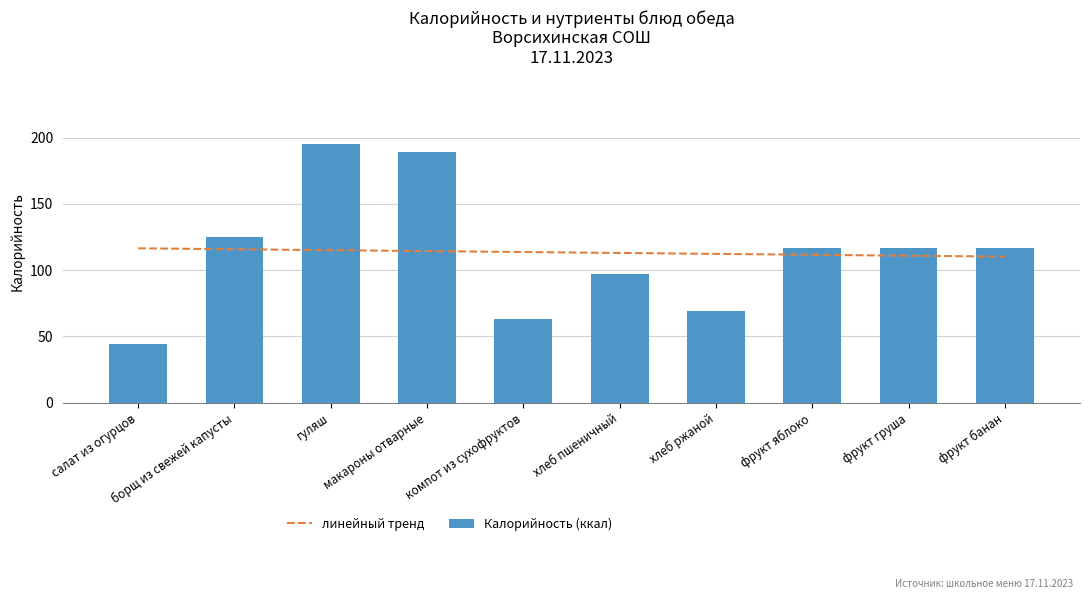

Read the Калорийность (ккал) value at борщ из свежей капусты.

125